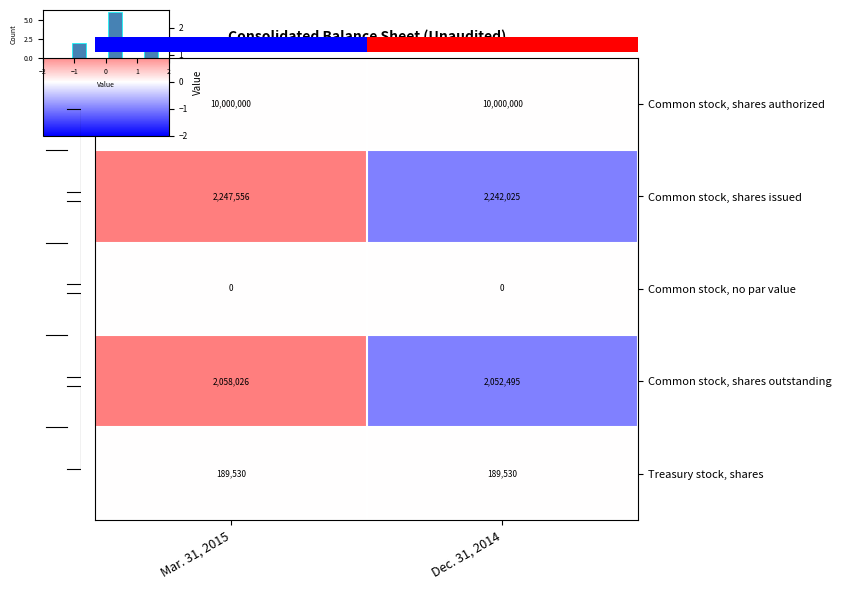

How many negative values does the Common stock, shares issued series have?

1